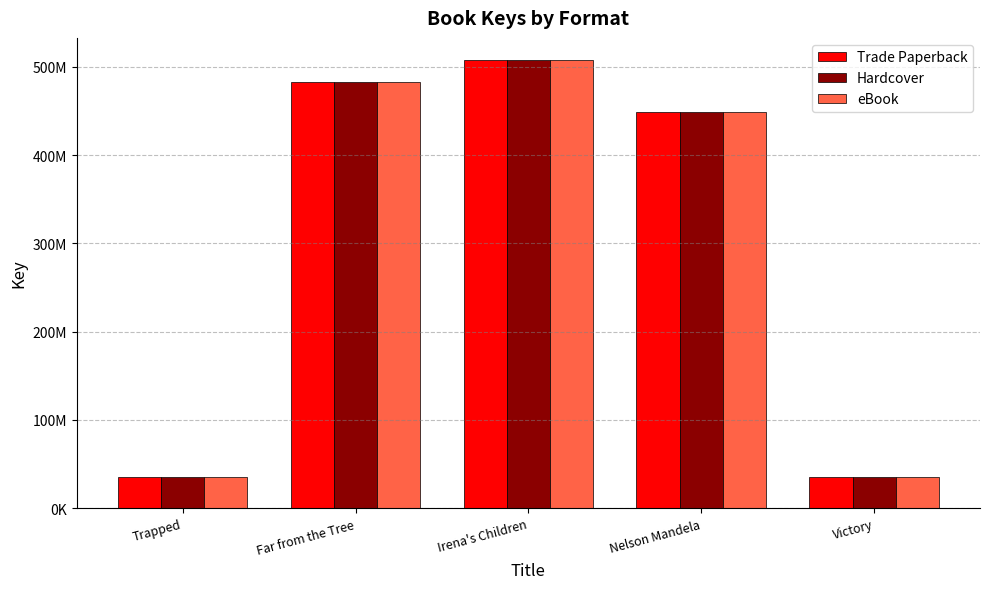

Read the eBook value at Trapped, to the nearest 10.

34964180